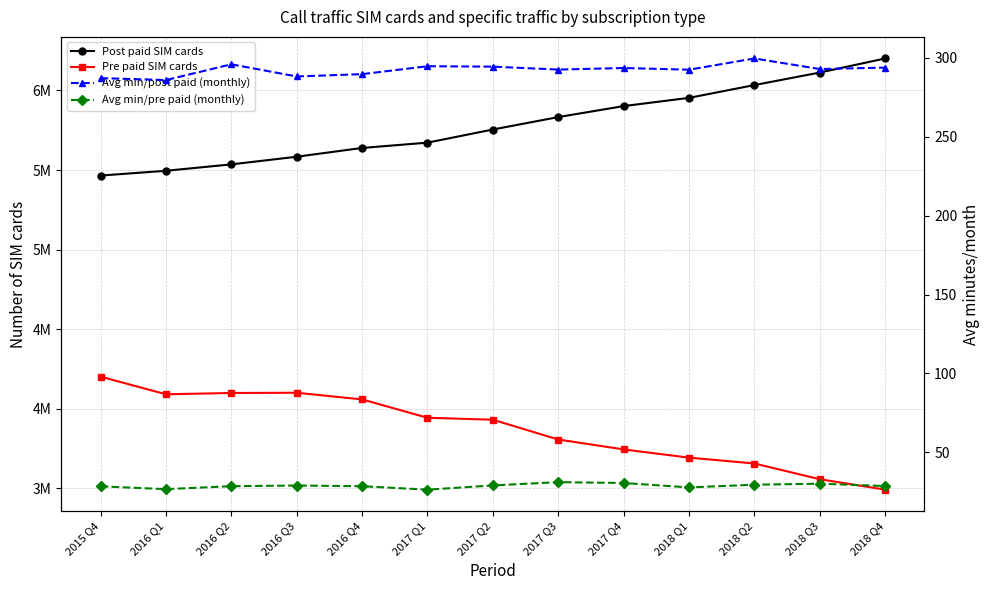

What is the average value of the Pre paid SIM cards series?

3874255.5